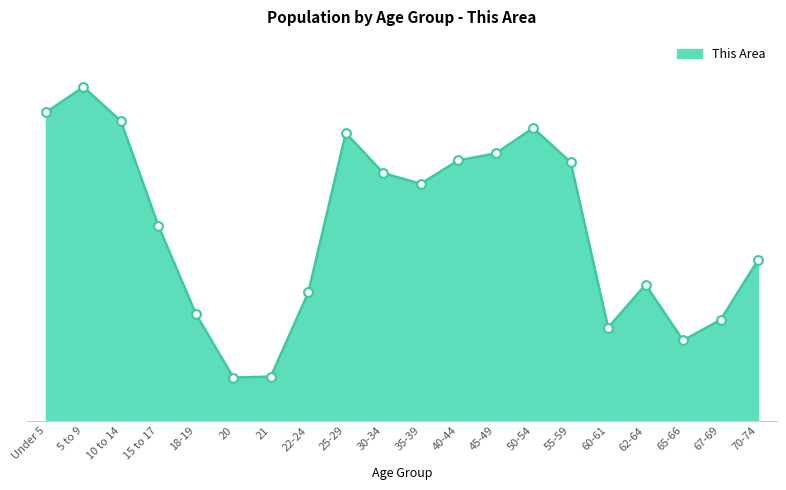

Between 30-34 and 50-54, which is larger?

50-54